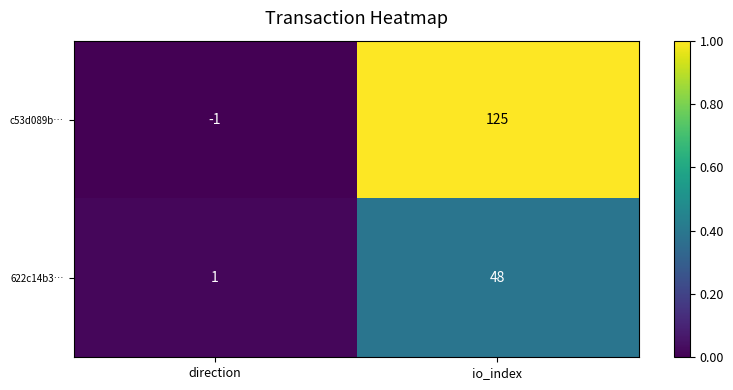

Reading right to left, transcribe all the data shown in this chart.

c53d089b…: 125	-1
622c14b3…: 48	1